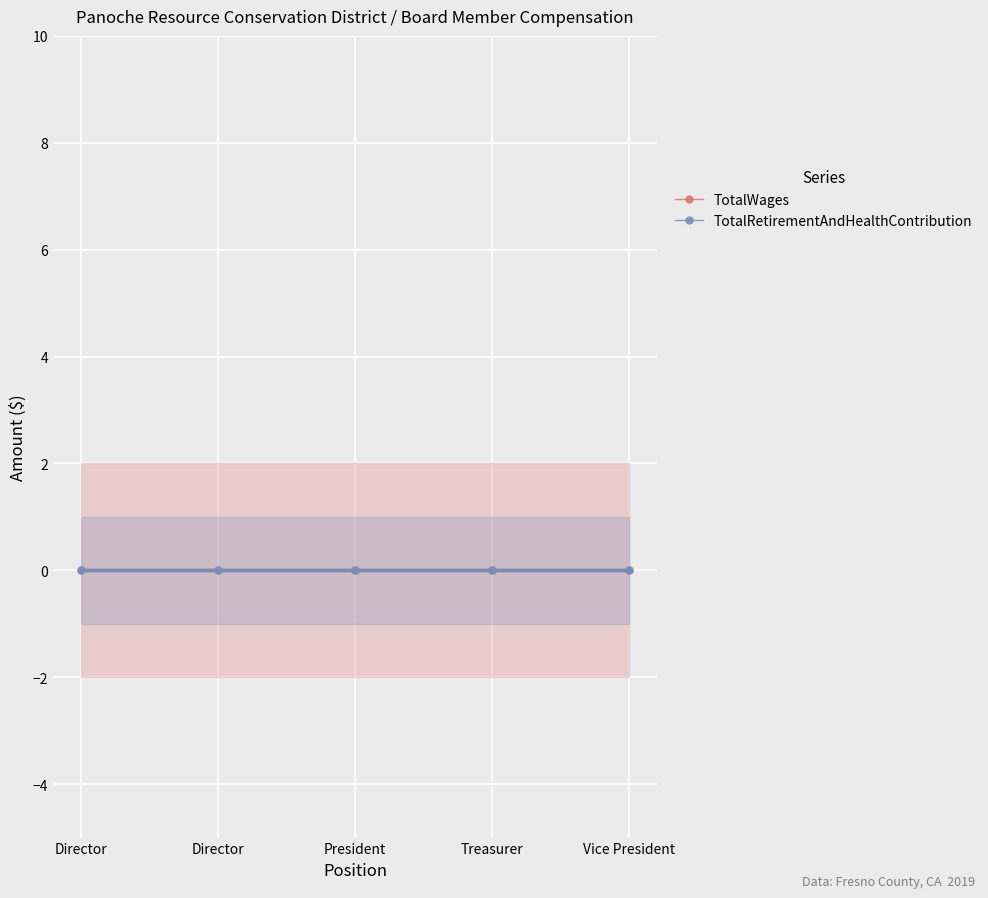

At which label is TotalRetirementAndHealthContribution closest to 0?

Director